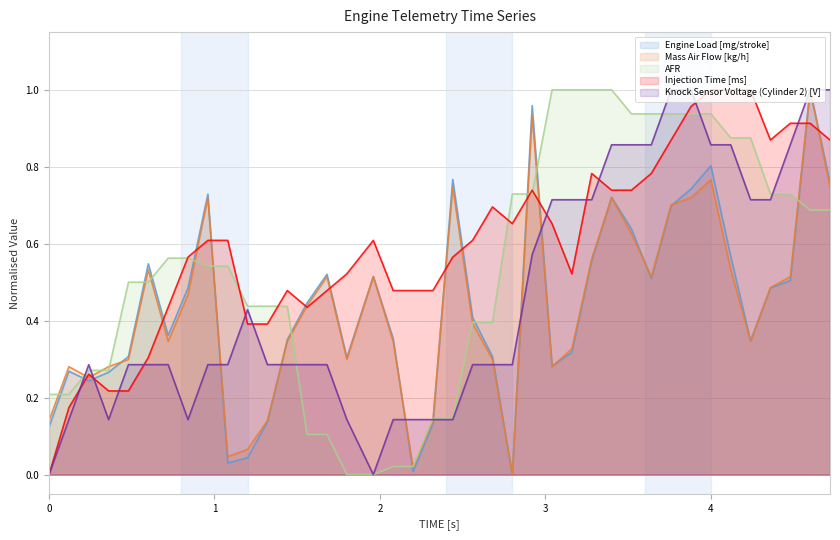

How many positive values does the Mass Air Flow [kg/h] series have?

39